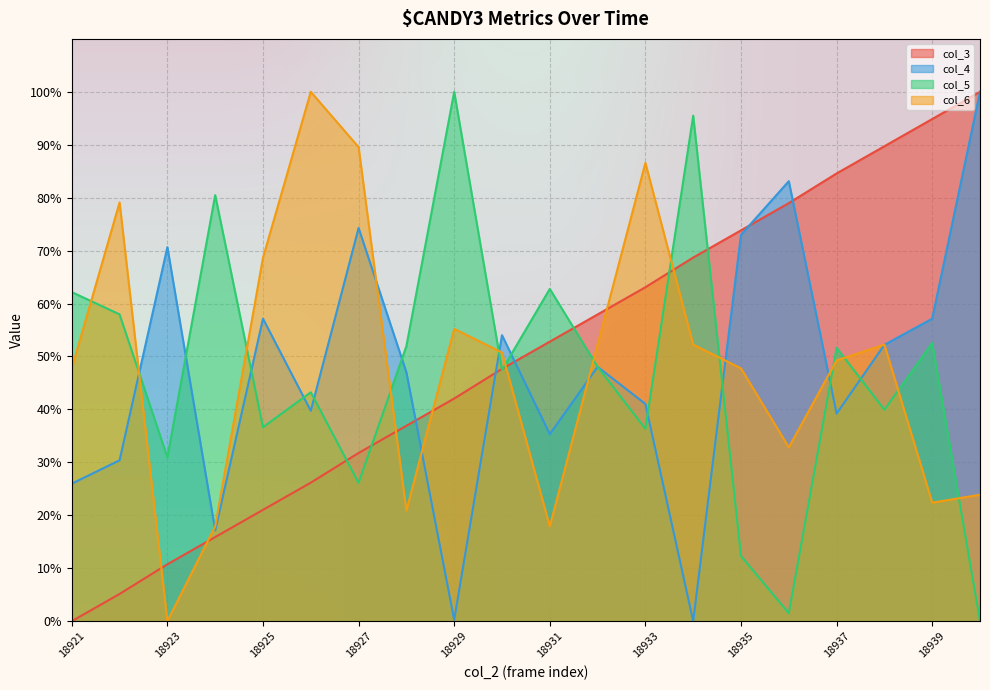

Where is col_5 nearest to the value 50?

18937